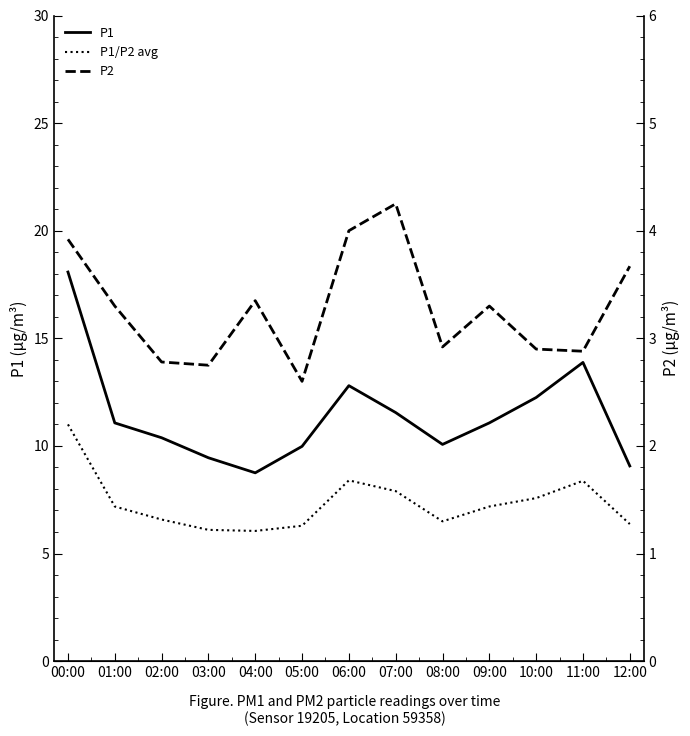

What are all the series names shown in the legend?

P1, P1/P2 avg, P2